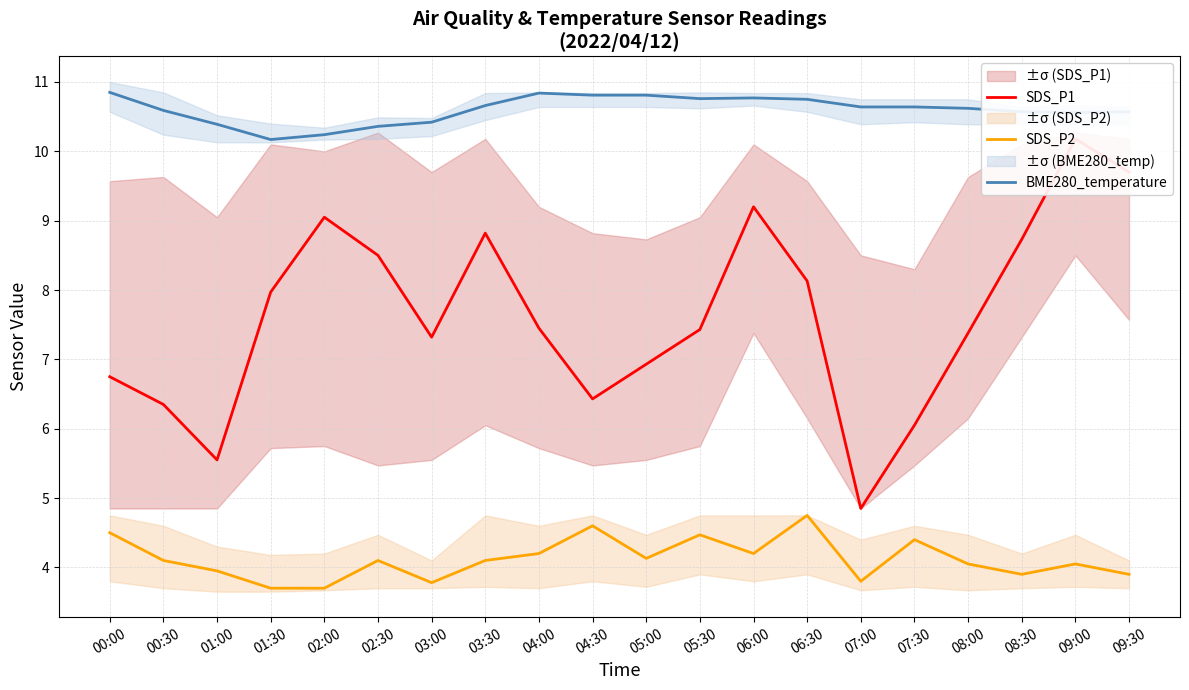

True or false: SDS_P2 and BME280_temperature intersect in this chart.

False